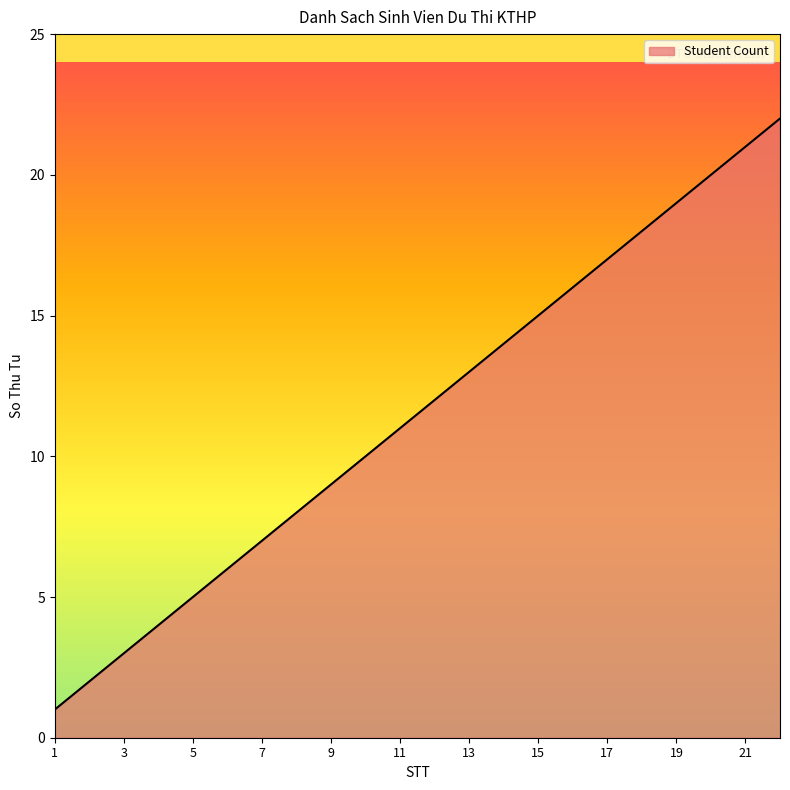

What is the difference between the maximum and minimum values?

21